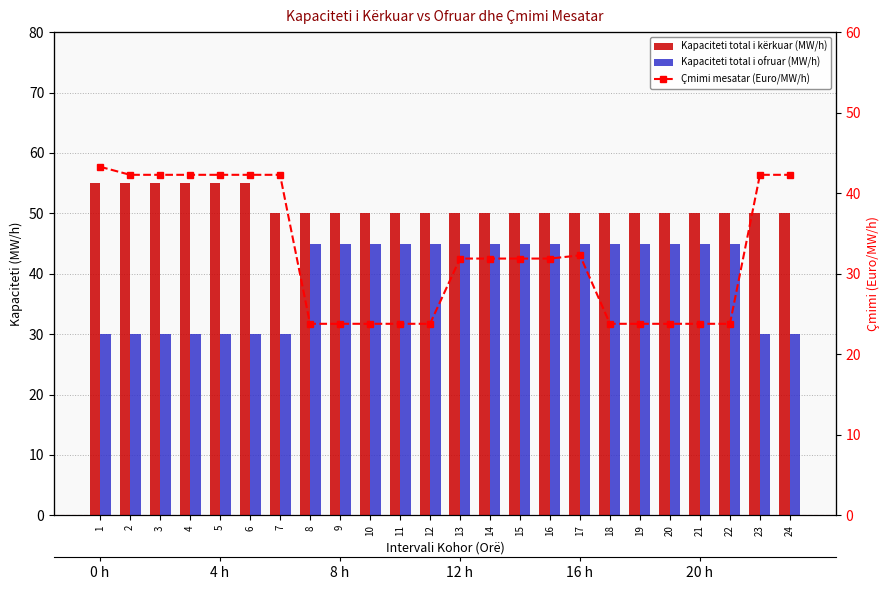

At which category is the sum across all series the highest?

1